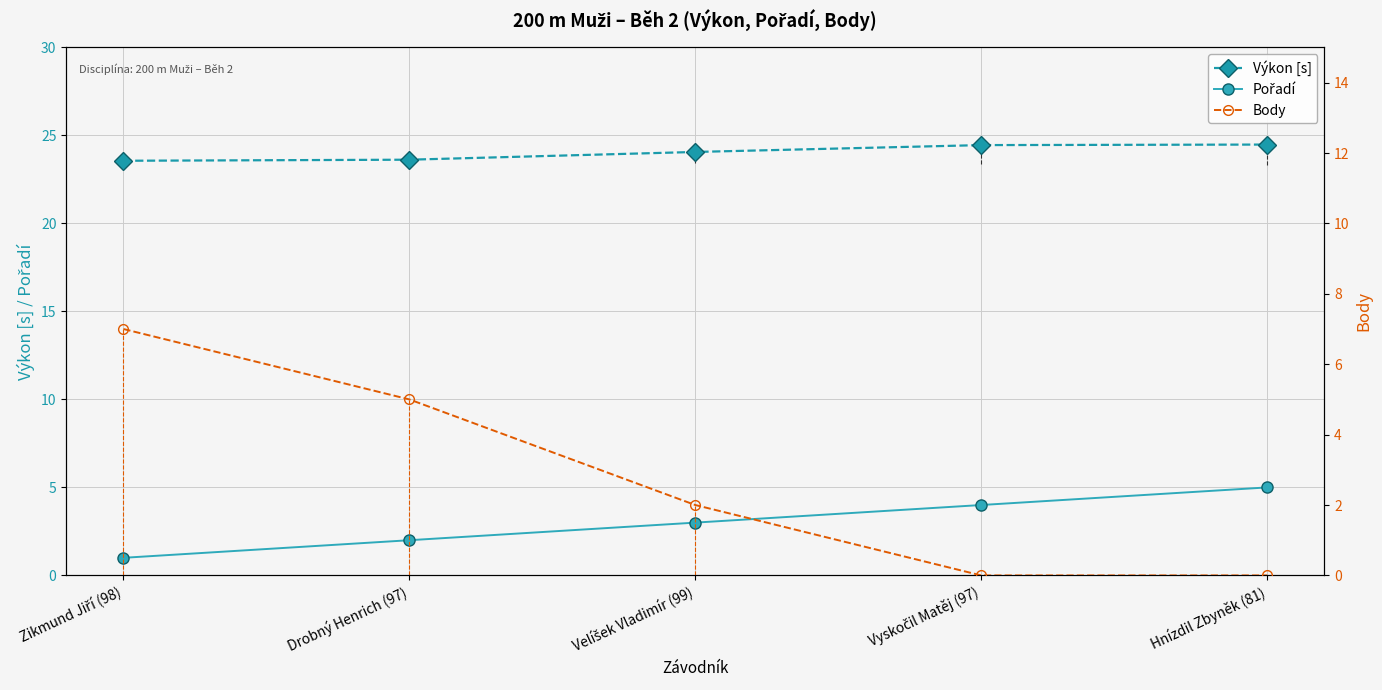

True or false: Body and Pořadí cross at least once.

True